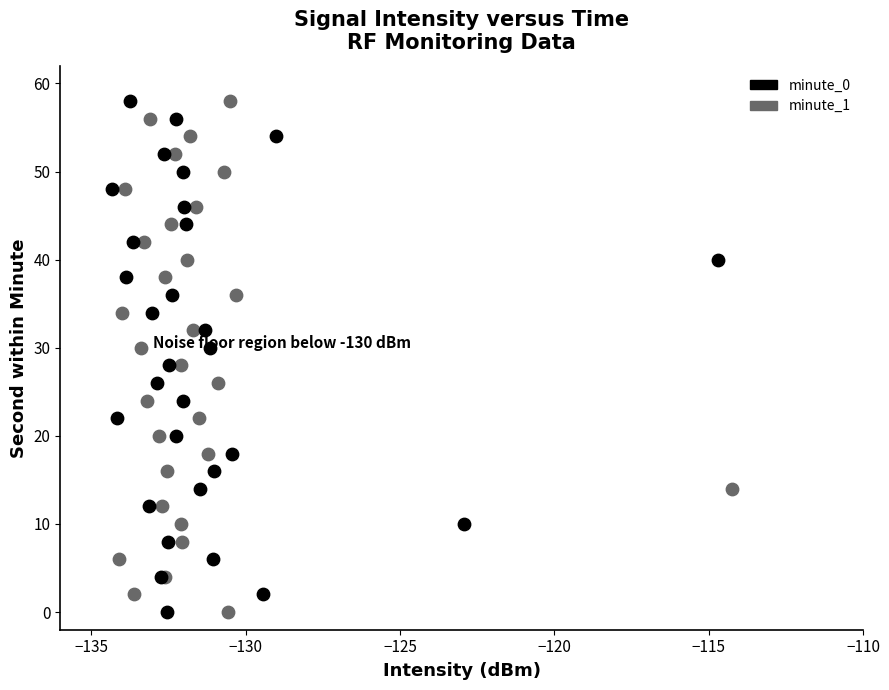

What are all the series names shown in the legend?

minute_0, minute_1